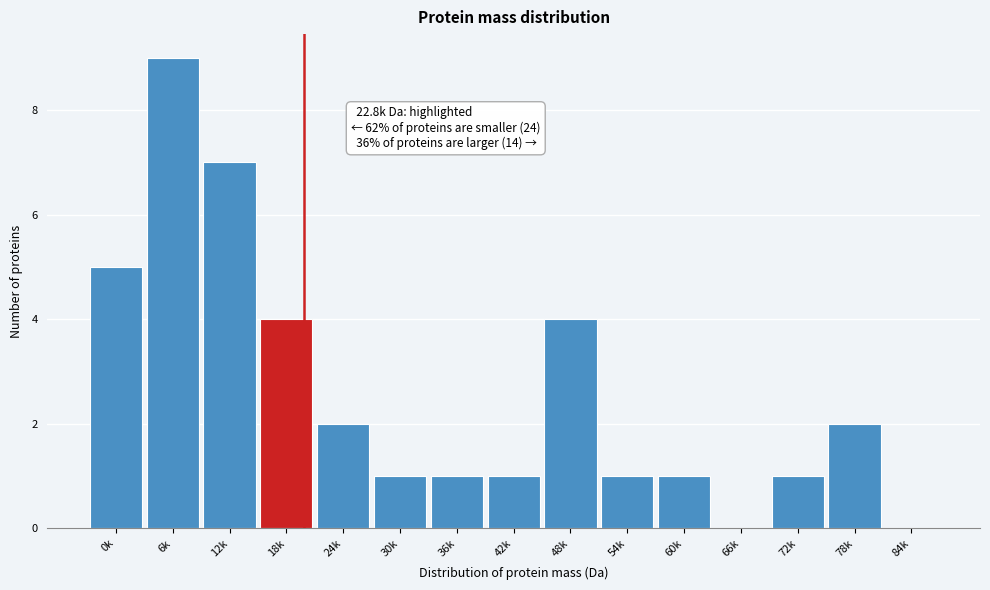

Reading left to right, transcribe all the data shown in this chart.

0k=5	6k=9	12k=7	18k=4	24k=2	30k=1	36k=1	42k=1	48k=4	54k=1	60k=1	66k=0	72k=1	78k=2	84k=0